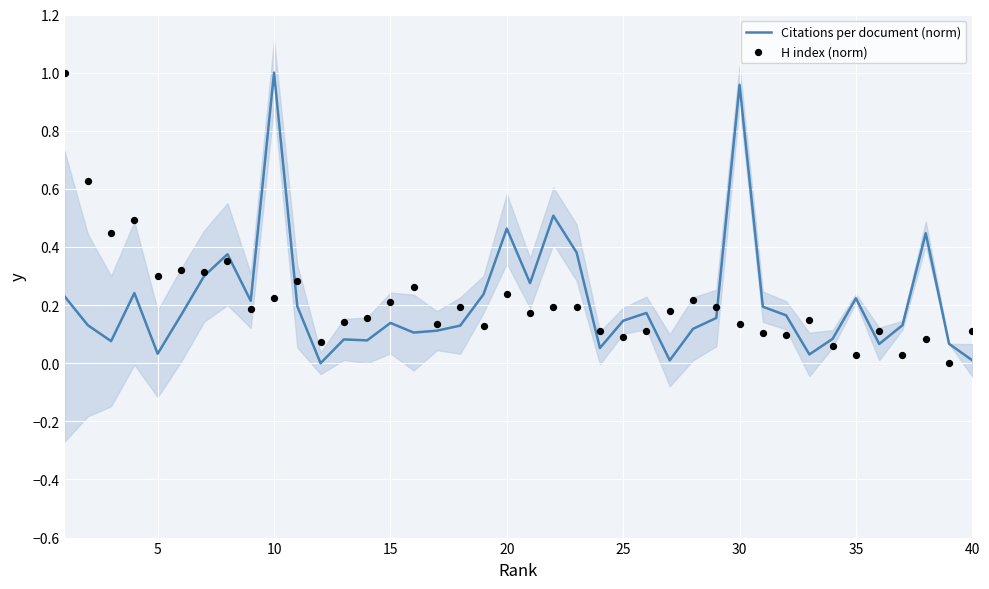

What are all the series names shown in the legend?

Citations per document (norm), H index (norm)